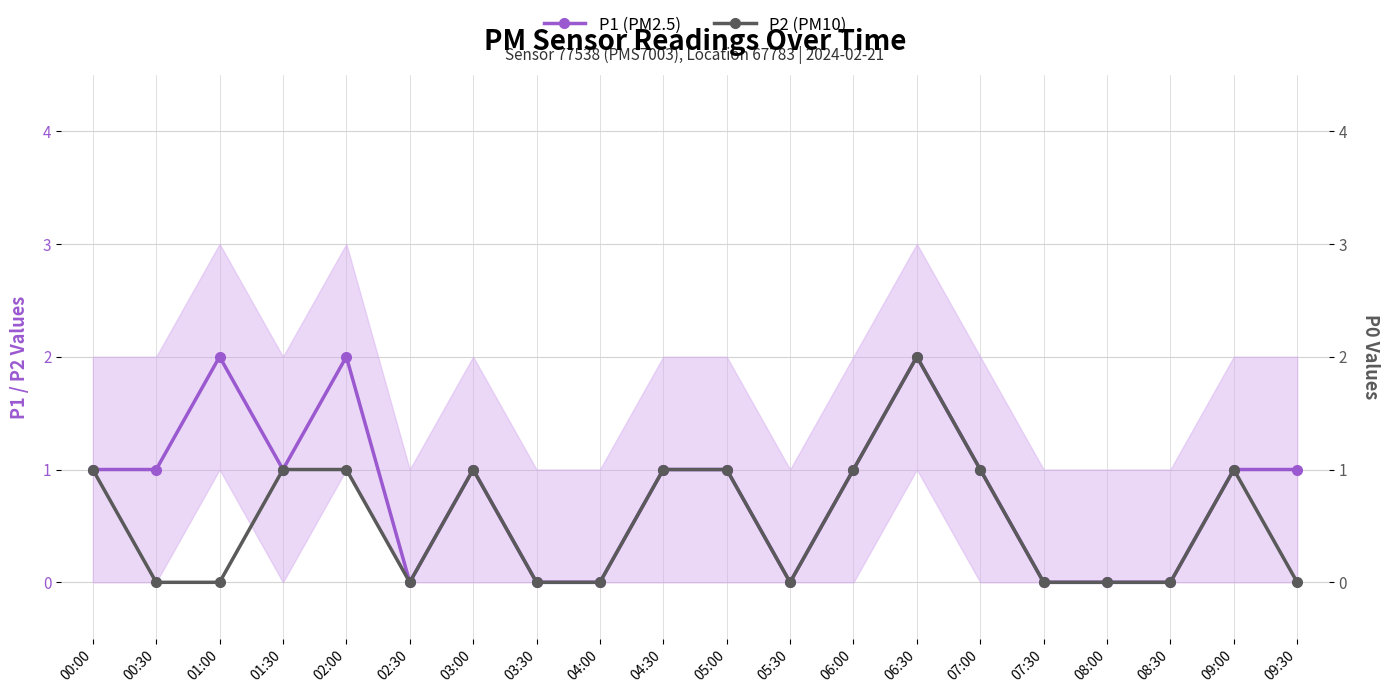

Does the chart display data point markers on the line(s)?

Yes